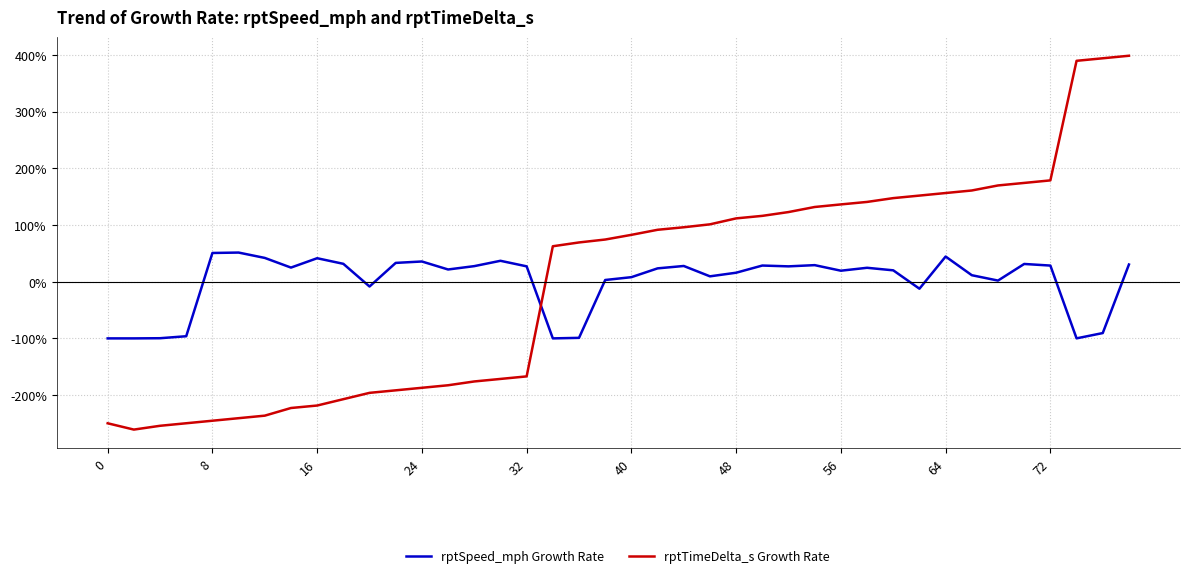

What is the greatest value displayed?

398.3